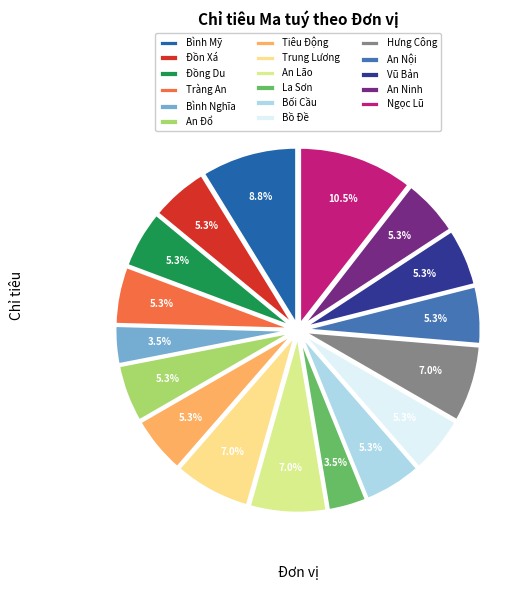

Combined, do Bình Nghĩa and An Nội account for over 50%?

No